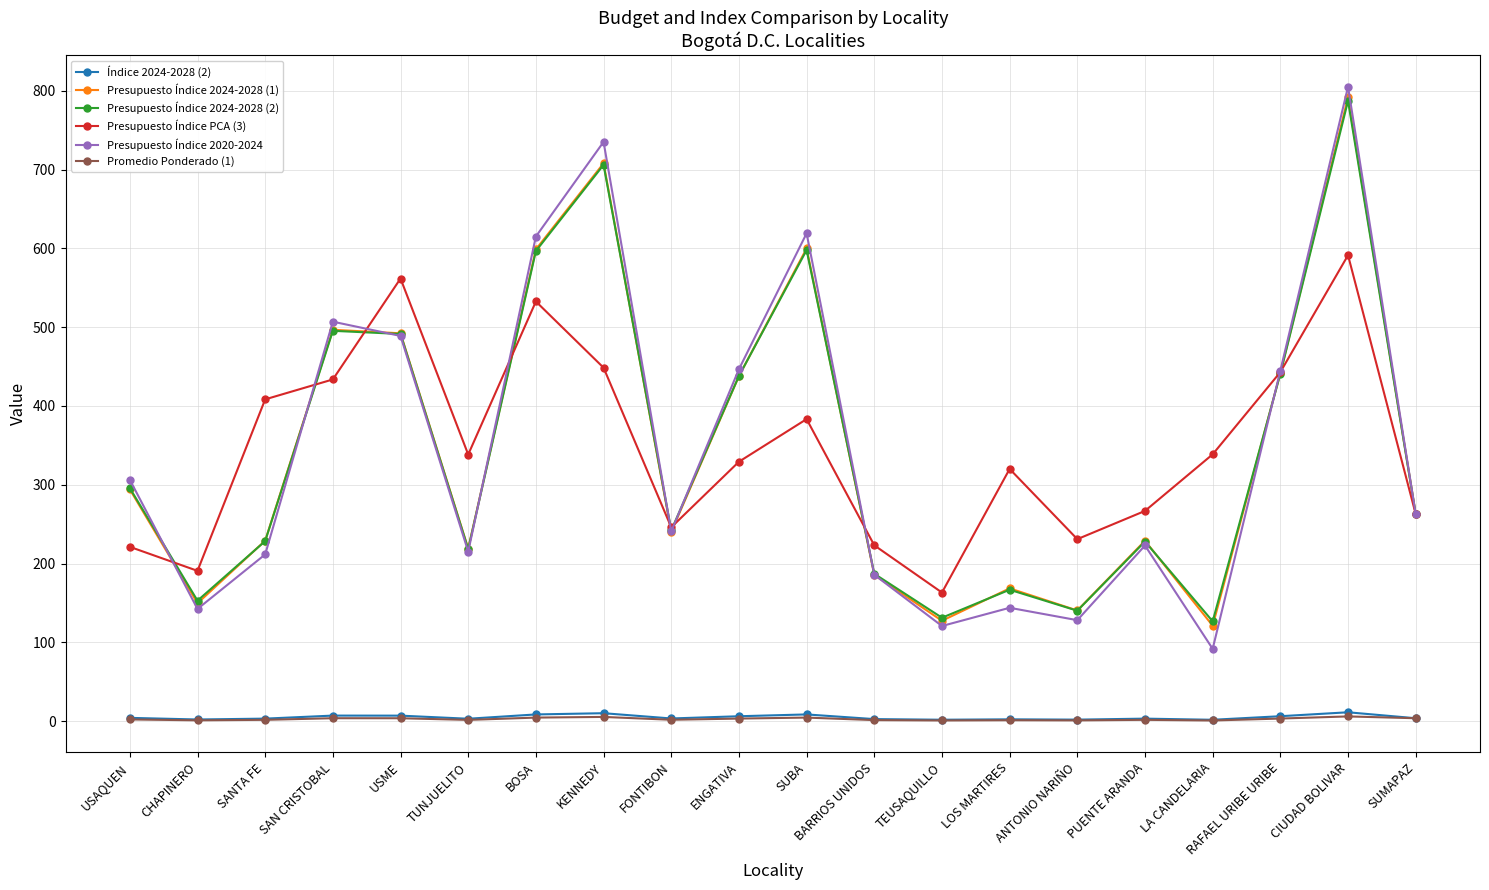

Which category has the highest value across all series?

CIUDAD BOLIVAR